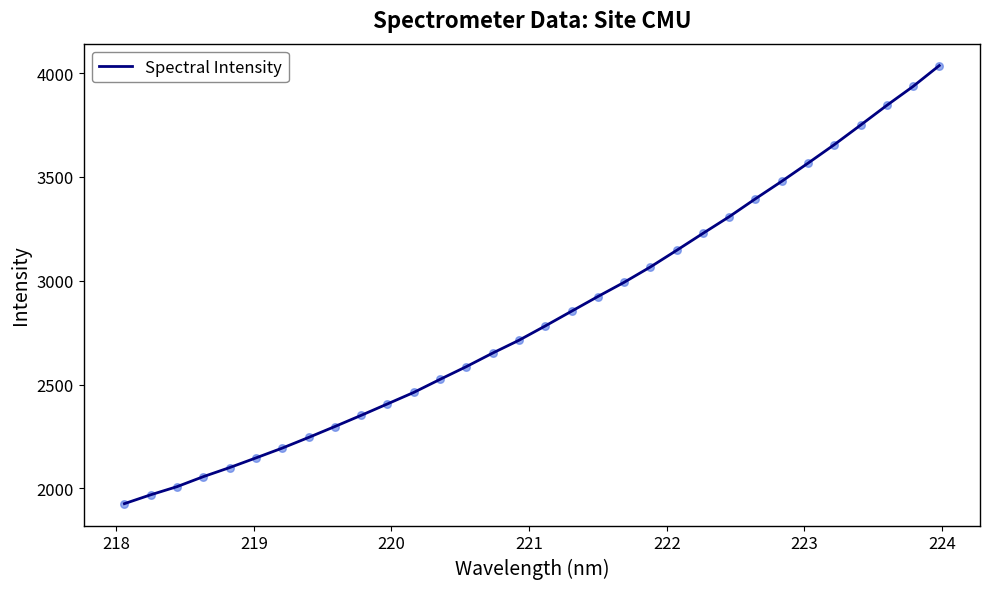

What is the maximum value shown in the chart?

4036.9